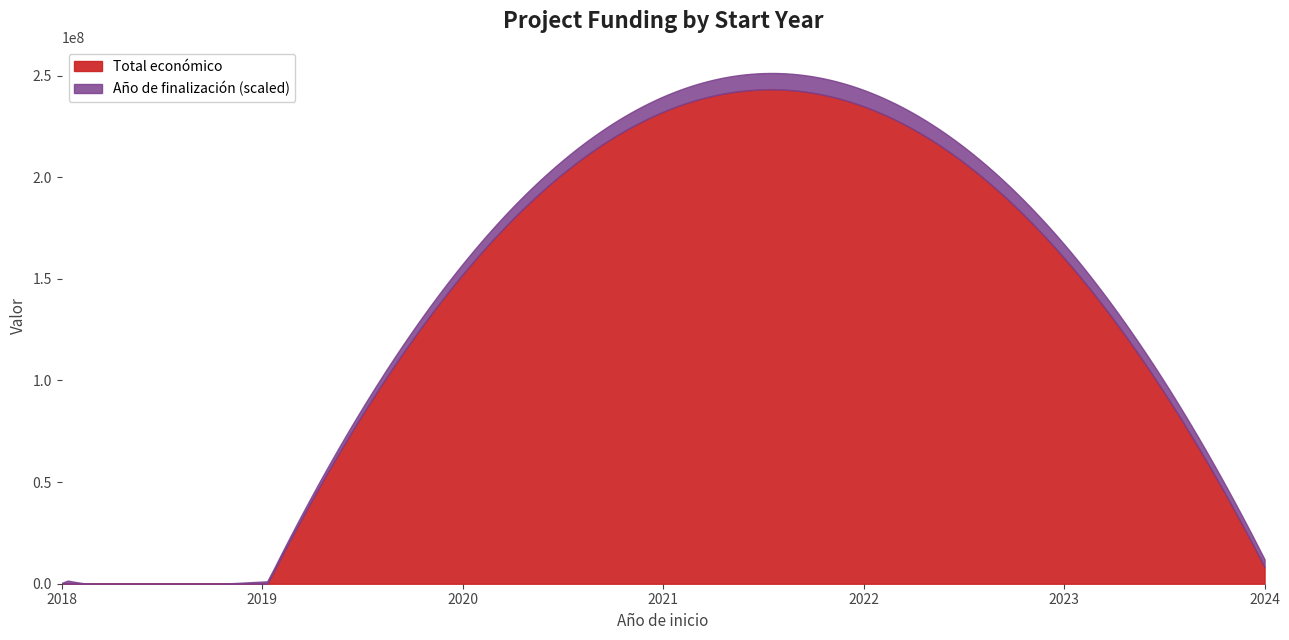

What is the maximum value for Total económico?

243235795.9